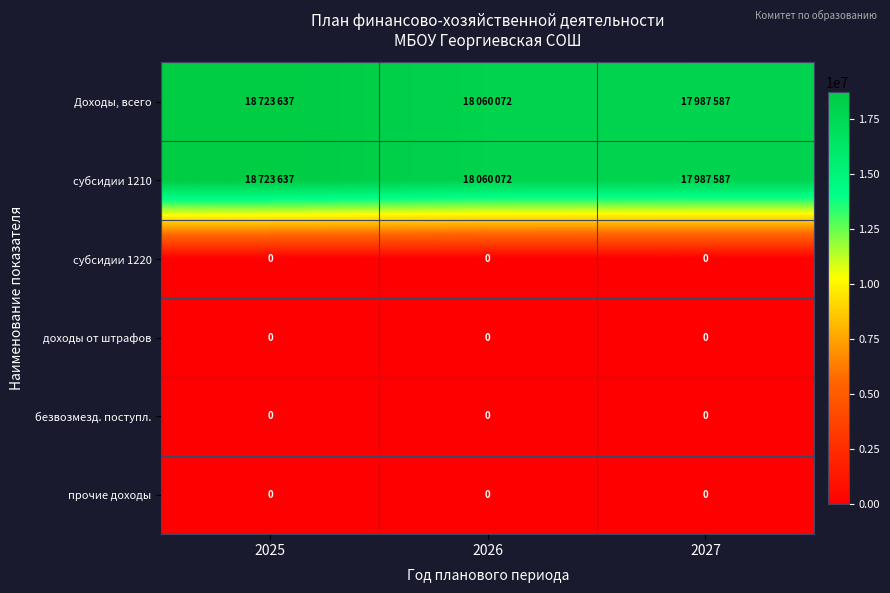

At which category is the sum across all series the highest?

2025